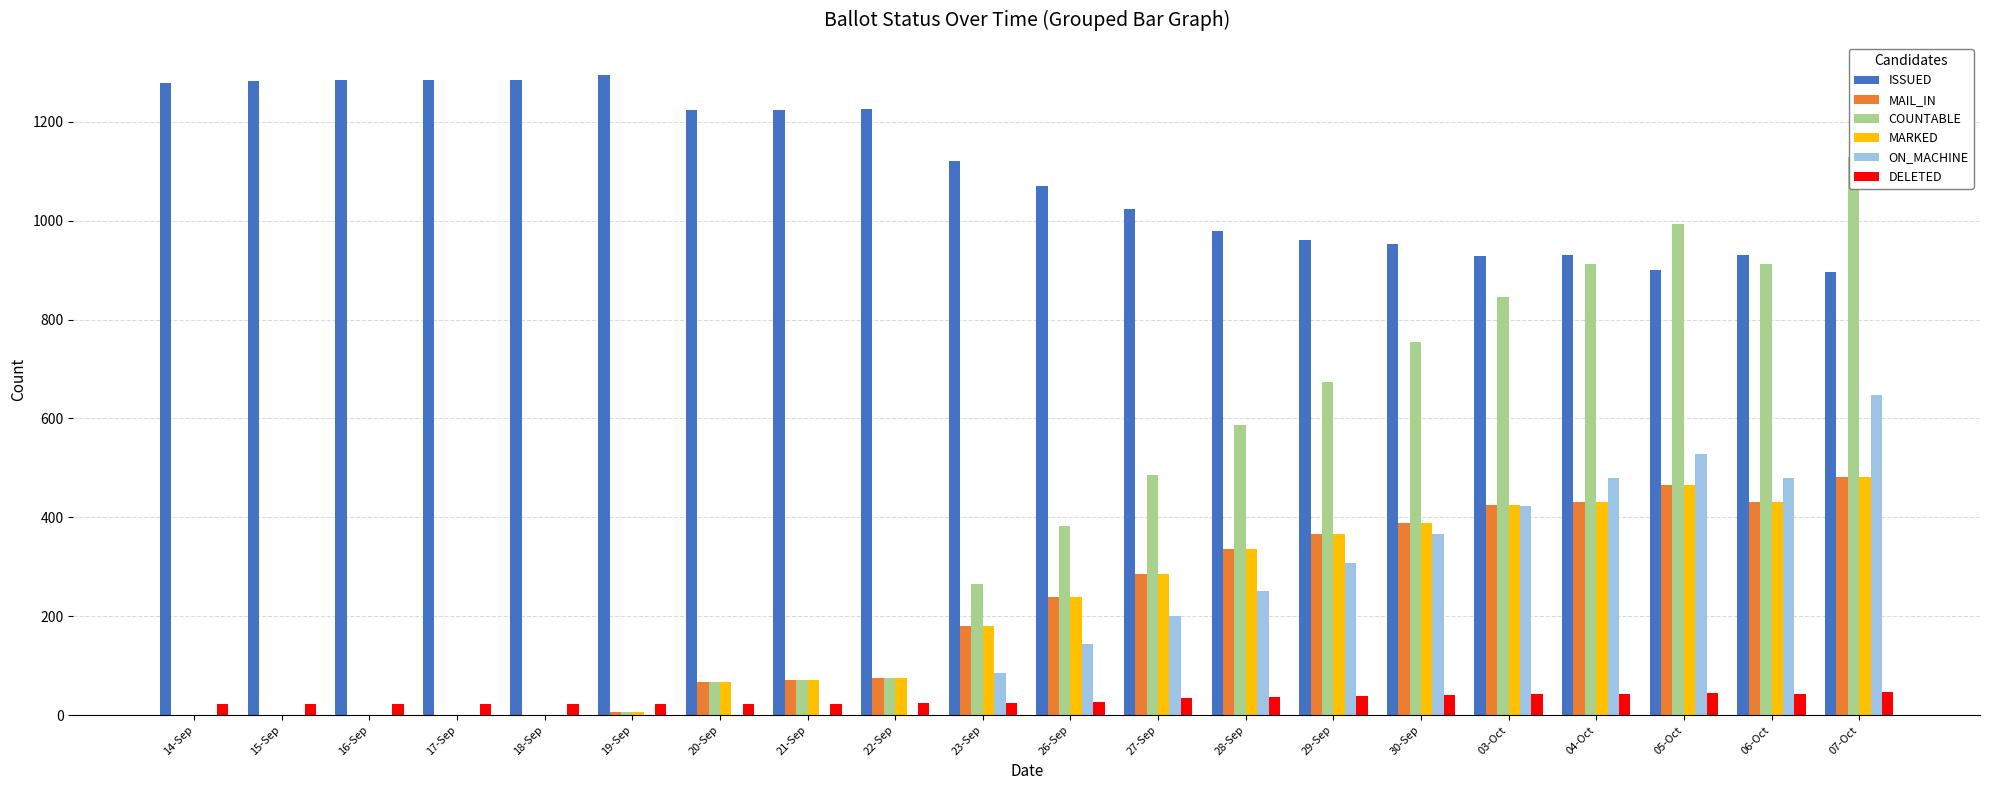

Reading left to right, transcribe all the data shown in this chart.

ISSUED: 14-Sep=1279	15-Sep=1283	16-Sep=1284	17-Sep=1284	18-Sep=1284	19-Sep=1295	20-Sep=1224	21-Sep=1223	22-Sep=1226	23-Sep=1120	26-Sep=1070	27-Sep=1024	28-Sep=980	29-Sep=960	30-Sep=952	03-Oct=928	04-Oct=931	05-Oct=901	06-Oct=931	07-Oct=896
MAIL_IN: 14-Sep=0	15-Sep=0	16-Sep=1	17-Sep=1	18-Sep=1	19-Sep=6	20-Sep=66	21-Sep=72	22-Sep=76	23-Sep=180	26-Sep=239	27-Sep=285	28-Sep=335	29-Sep=366	30-Sep=388	03-Oct=424	04-Oct=432	05-Oct=465	06-Oct=432	07-Oct=481
COUNTABLE: 14-Sep=0	15-Sep=0	16-Sep=1	17-Sep=1	18-Sep=1	19-Sep=6	20-Sep=66	21-Sep=72	22-Sep=76	23-Sep=266	26-Sep=382	27-Sep=485	28-Sep=587	29-Sep=674	30-Sep=755	03-Oct=846	04-Oct=912	05-Oct=994	06-Oct=912	07-Oct=1129
MARKED: 14-Sep=0	15-Sep=0	16-Sep=1	17-Sep=1	18-Sep=1	19-Sep=6	20-Sep=66	21-Sep=72	22-Sep=76	23-Sep=180	26-Sep=239	27-Sep=285	28-Sep=335	29-Sep=366	30-Sep=388	03-Oct=424	04-Oct=432	05-Oct=465	06-Oct=432	07-Oct=481
ON_MACHINE: 14-Sep=0	15-Sep=0	16-Sep=0	17-Sep=0	18-Sep=0	19-Sep=0	20-Sep=0	21-Sep=0	22-Sep=0	23-Sep=86	26-Sep=143	27-Sep=200	28-Sep=252	29-Sep=308	30-Sep=367	03-Oct=422	04-Oct=480	05-Oct=529	06-Oct=480	07-Oct=648
DELETED: 14-Sep=23	15-Sep=23	16-Sep=23	17-Sep=23	18-Sep=23	19-Sep=23	20-Sep=23	21-Sep=23	22-Sep=24	23-Sep=25	26-Sep=27	27-Sep=35	28-Sep=37	29-Sep=38	30-Sep=40	03-Oct=42	04-Oct=43	05-Oct=44	06-Oct=43	07-Oct=46